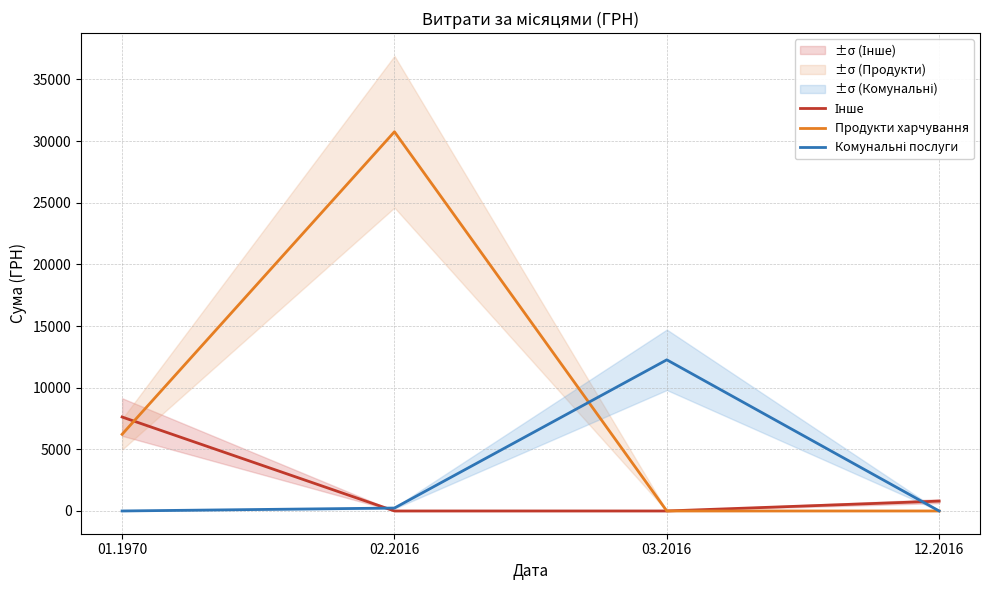

Rank the categories by Комунальні послуги value from highest to lowest.

03.2016, 02.2016, 01.1970, 12.2016